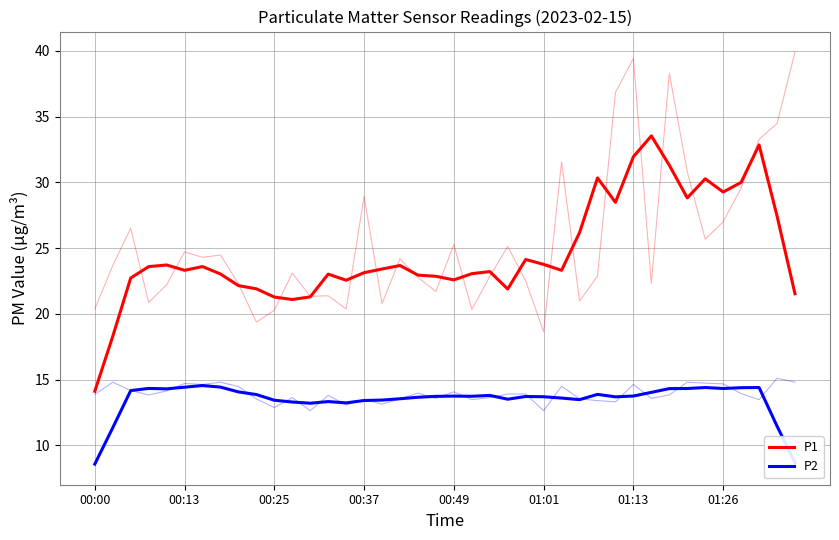

What are all the series names shown in the legend?

P1, P2